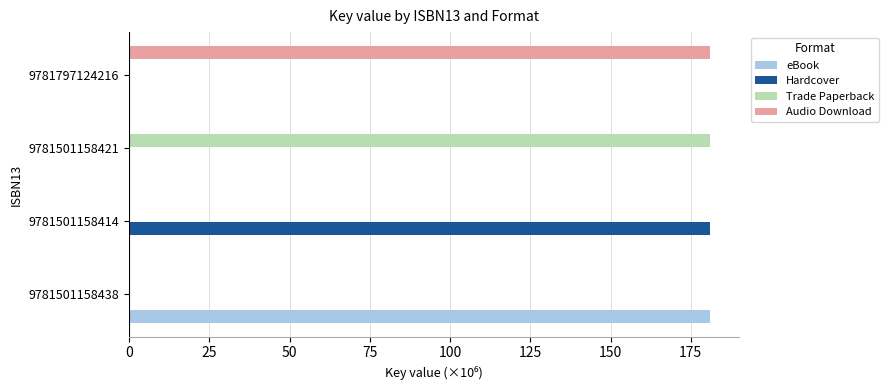

At which label does eBook reach its peak?

9781501158438